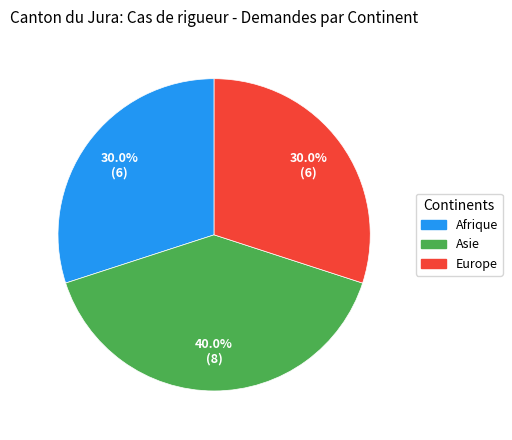

Is Asie the majority of the pie?

No